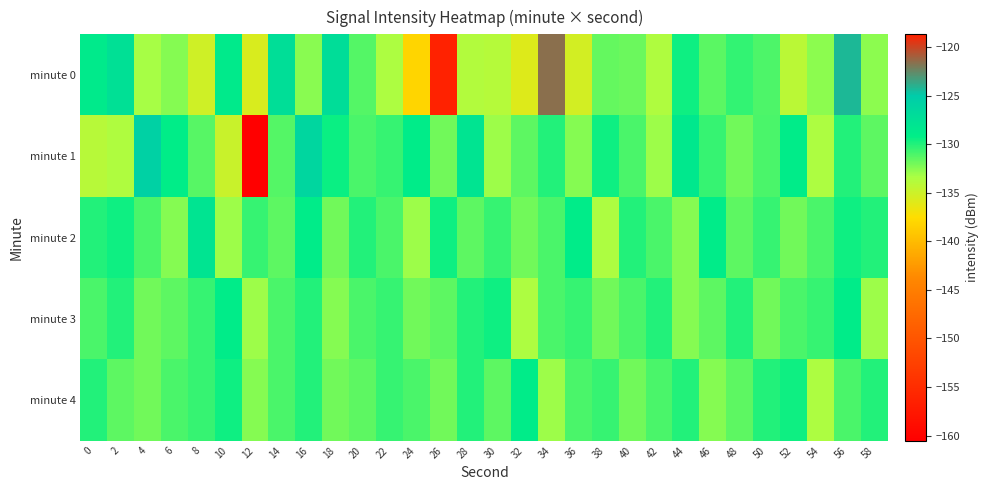

Reading right to left, extract all data points from this chart.

minute 0: 58=-132.6	56=-124.3	54=-132.7	52=-134.1	50=-131.1	48=-130.4	46=-131.4	44=-129.5	42=-133.6	40=-131.8	38=-131.6	36=-135.3	34=-121.6	32=-135.9	30=-133.9	28=-133.8	26=-118.7	24=-138.1	22=-133.5	20=-131.2	18=-127.2	16=-132.5	14=-127.3	12=-135.6	10=-128.8	8=-135.2	6=-132.5	4=-133.3	2=-127.5	0=-128.7
minute 1: 58=-131.5	56=-130.0	54=-133.5	52=-129.0	50=-131.0	48=-132.0	46=-130.5	44=-128.5	42=-133.0	40=-131.0	38=-129.5	36=-132.5	34=-130.0	32=-131.5	30=-133.0	28=-128.0	26=-132.0	24=-129.0	22=-130.5	20=-131.0	18=-129.4	16=-126.4	14=-131.2	12=-160.5	10=-134.8	8=-131.3	6=-129.1	4=-125.7	2=-133.6	0=-134.0
minute 2: 58=-130.0	56=-129.5	54=-131.0	52=-132.0	50=-130.5	48=-131.5	46=-129.0	44=-132.5	42=-131.0	40=-130.0	38=-133.5	36=-129.0	34=-131.0	32=-132.0	30=-130.5	28=-131.5	26=-129.5	24=-133.0	22=-131.0	20=-130.0	18=-132.0	16=-129.0	14=-131.5	12=-130.5	10=-133.0	8=-128.0	6=-132.5	4=-131.0	2=-129.5	0=-130.0
minute 3: 58=-133.0	56=-129.0	54=-130.5	52=-131.0	50=-132.0	48=-130.0	46=-131.5	44=-132.5	42=-130.0	40=-131.0	38=-132.0	36=-130.5	34=-131.0	32=-133.5	30=-129.5	28=-130.0	26=-131.5	24=-132.0	22=-130.5	20=-131.0	18=-132.5	16=-130.0	14=-131.0	12=-133.0	10=-129.0	8=-130.5	6=-131.5	4=-132.0	2=-130.0	0=-131.0
minute 4: 58=-130.0	56=-131.0	54=-133.5	52=-129.5	50=-130.0	48=-131.5	46=-132.5	44=-130.0	42=-131.0	40=-132.0	38=-130.5	36=-131.0	34=-133.0	32=-129.0	30=-131.5	28=-130.0	26=-132.0	24=-131.0	22=-130.5	20=-131.5	18=-132.0	16=-130.0	14=-131.0	12=-132.5	10=-129.5	8=-130.5	6=-131.0	4=-132.0	2=-131.5	0=-130.0